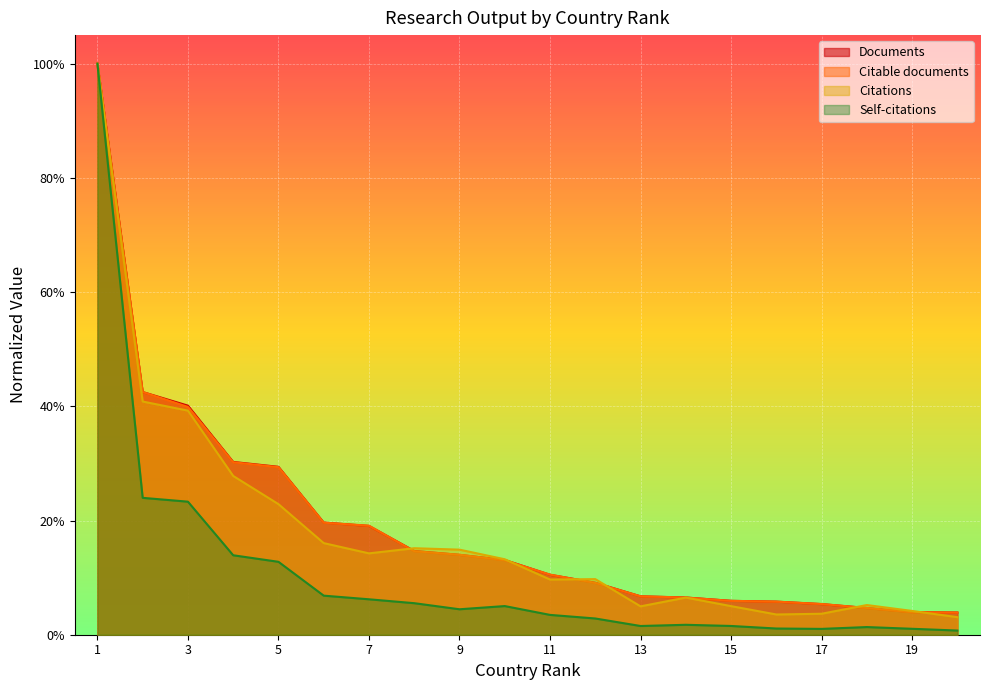

What is the average value of the Citable documents series?

0.2